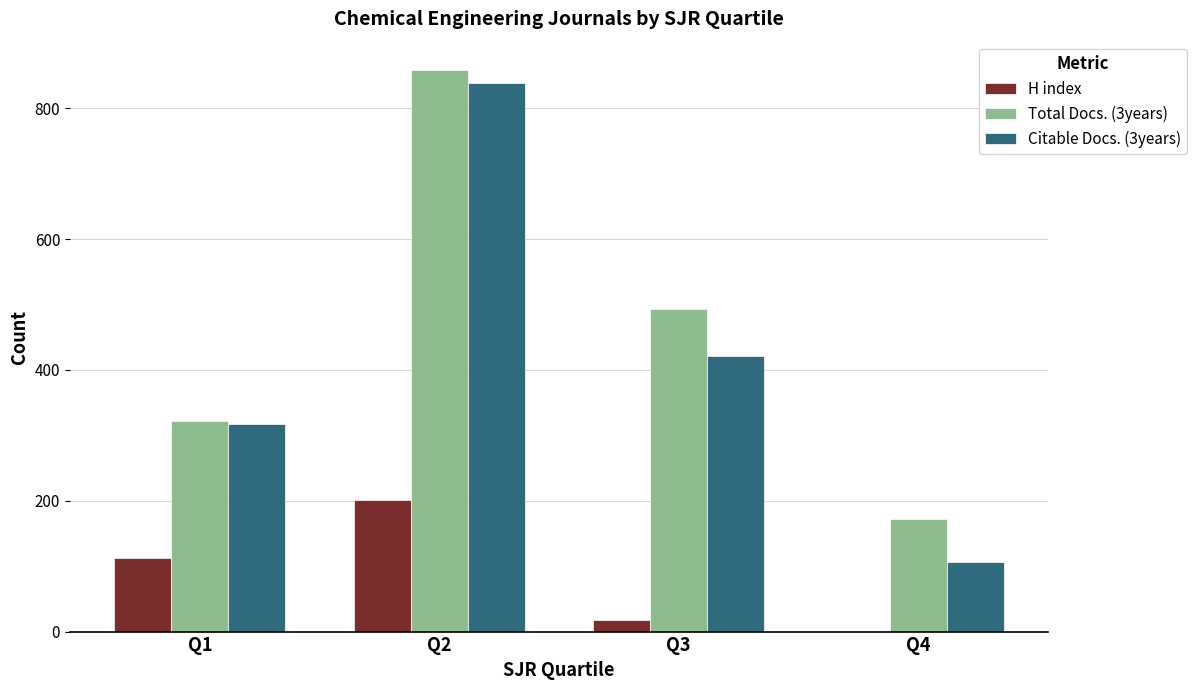

Are the bars horizontal?

No